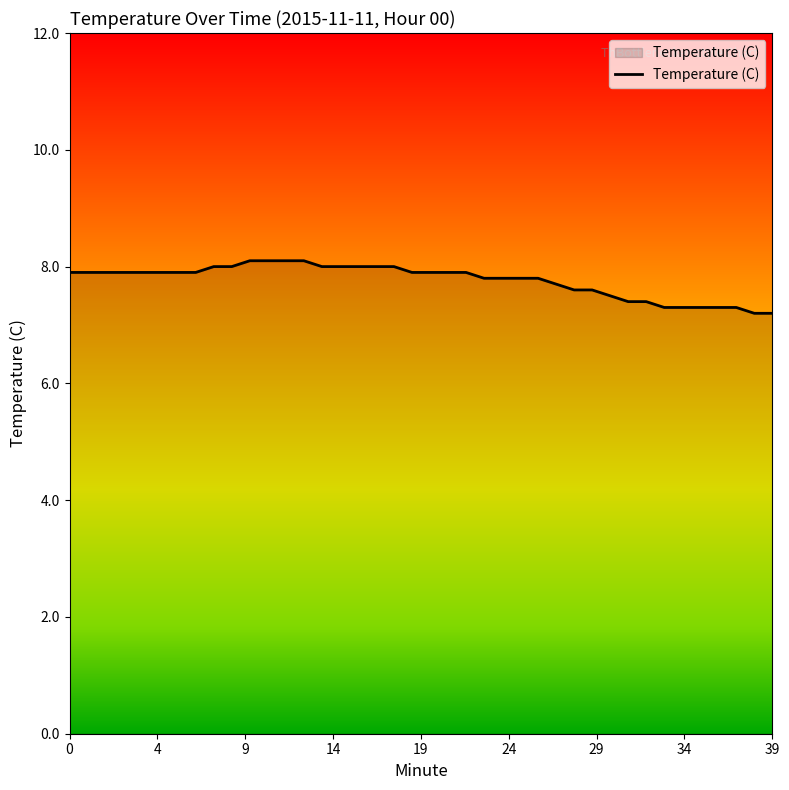

What is the smallest value displayed?

7.2